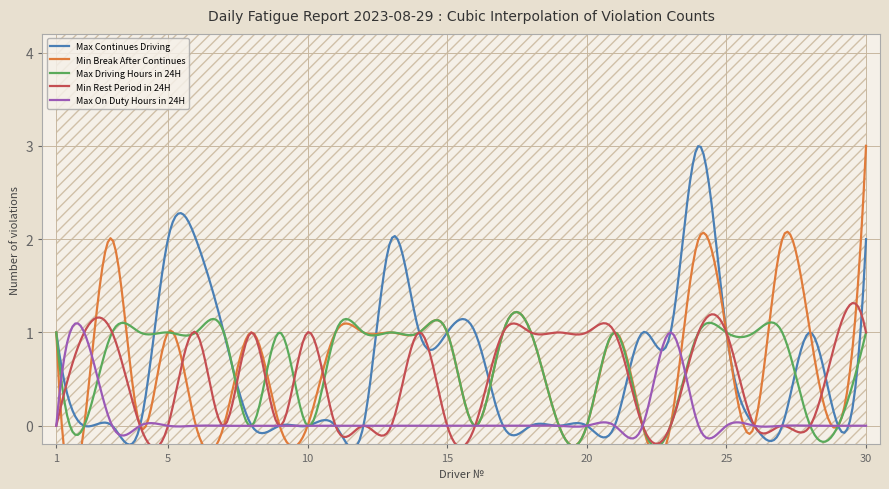

The value of Min Break After Continues at 18 is 1. True or false?

True